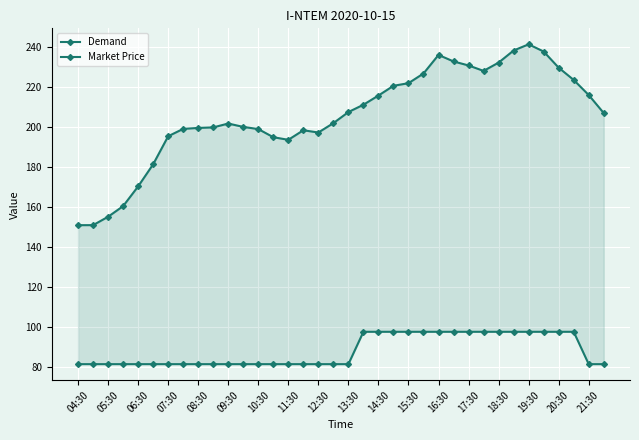

The value of Demand at 07:30 is 238.6. True or false?

False